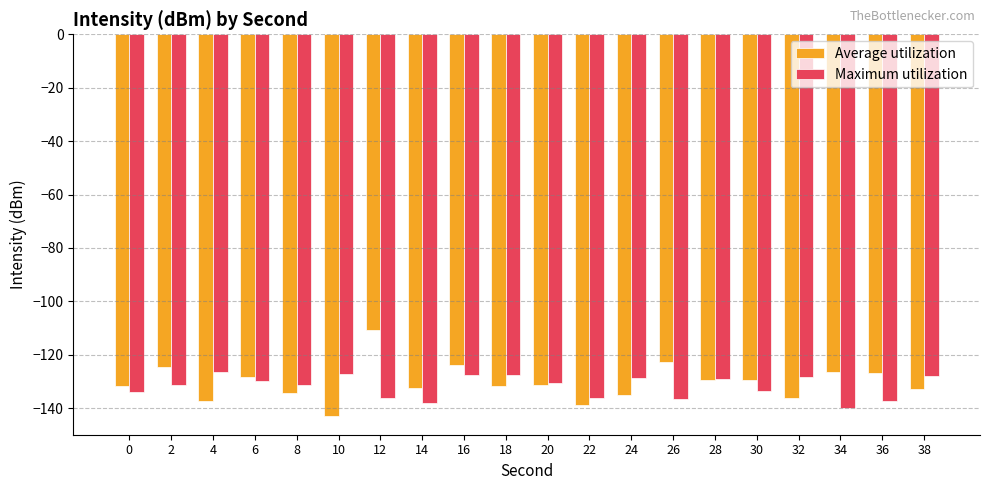

What is the lowest value of the Maximum utilization series?

-140.1